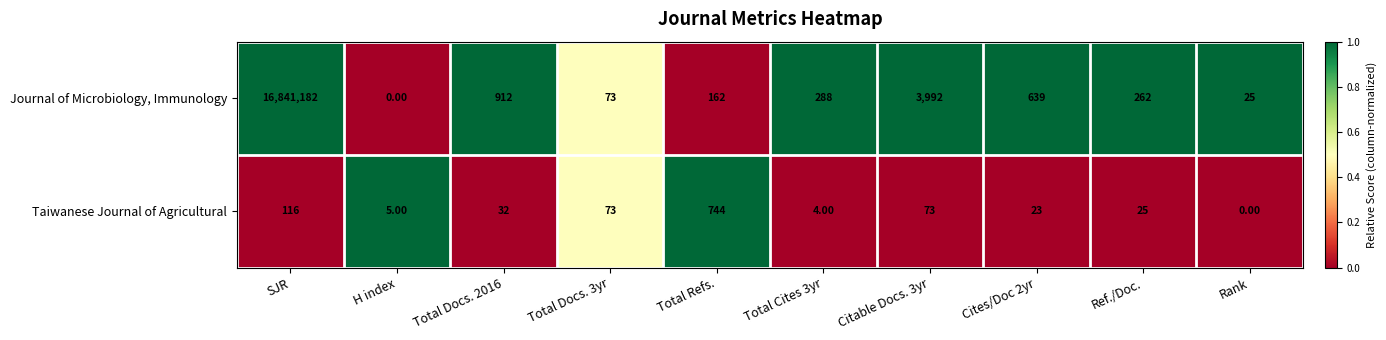

What is the average value of the Journal of Microbiology, Immunology series?

1684754